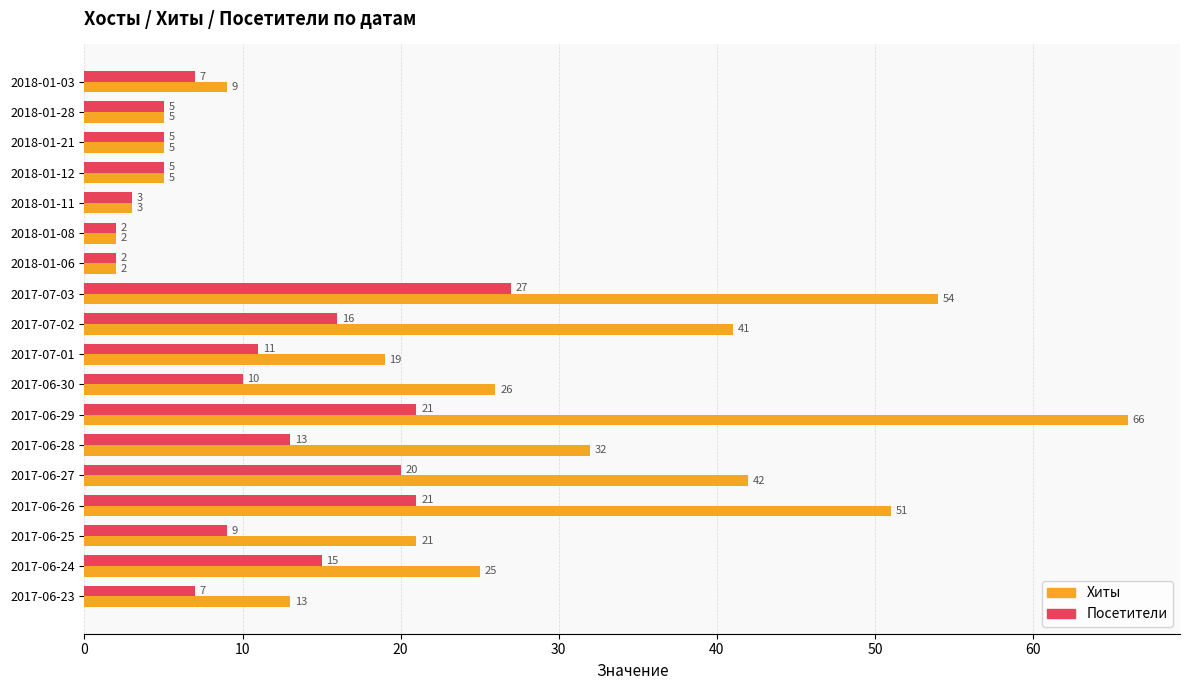

Which series has the largest range (max minus min)?

Хиты